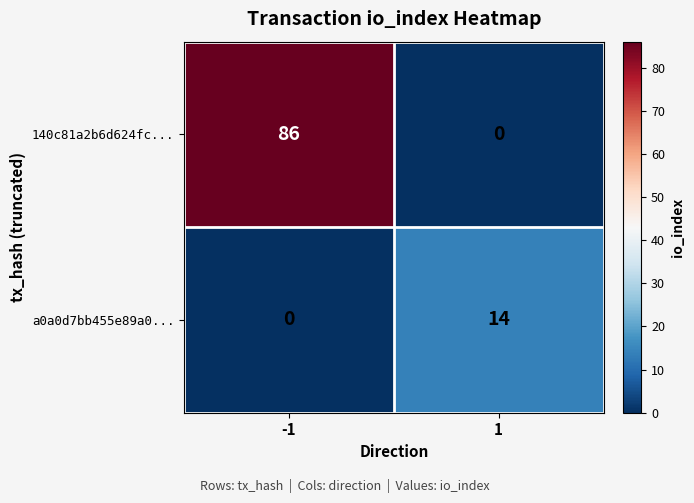

What is the difference between the highest and lowest values at -1?

86